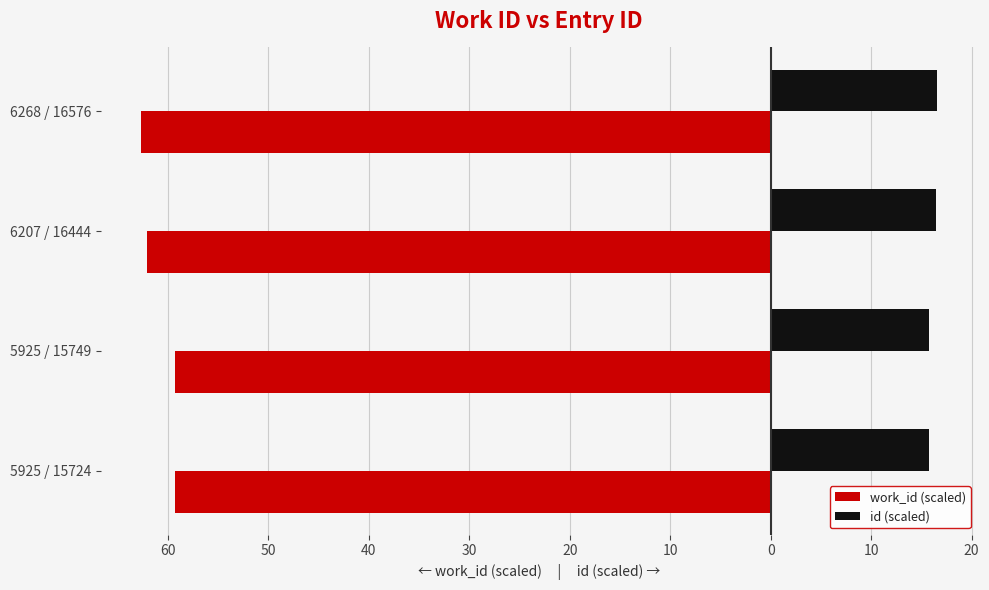

What is the value of the work_id (scaled) bar at the 4th from the left?

-62.7